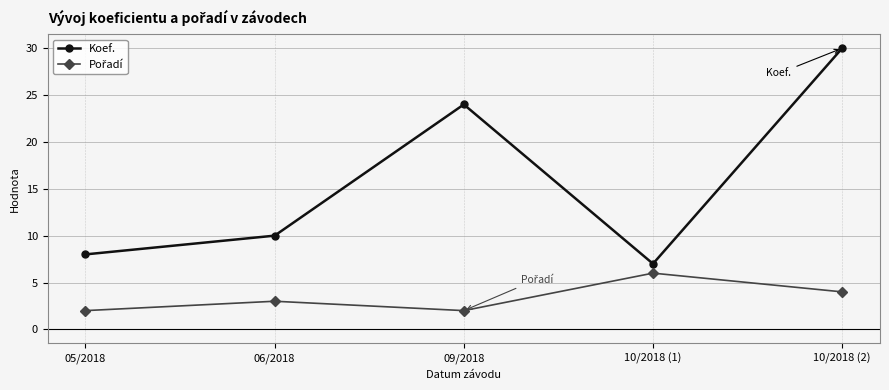

What is the value of the Koef. point at the 5th from the left?

30